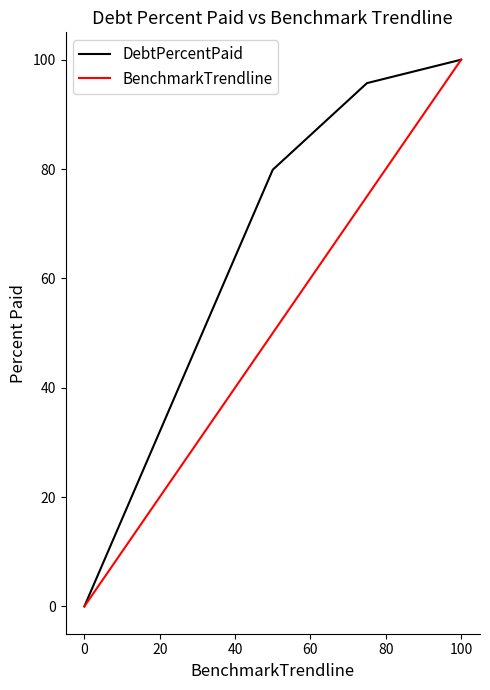

Which series has the largest total across all categories?

DebtPercentPaid